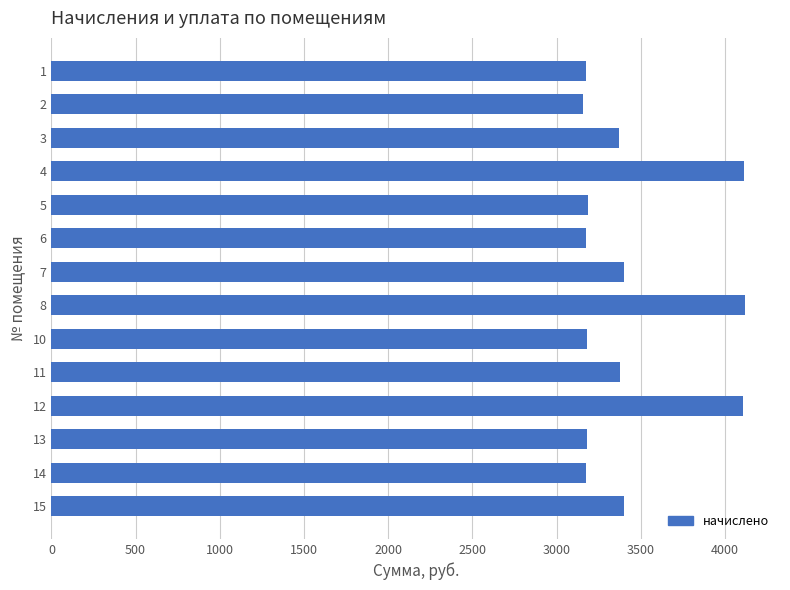

What is the value of the 1st bar from the top?

3173.0